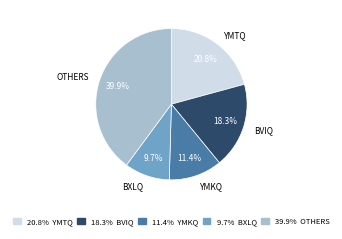

Is there any slice that represents more than half of the pie?

No